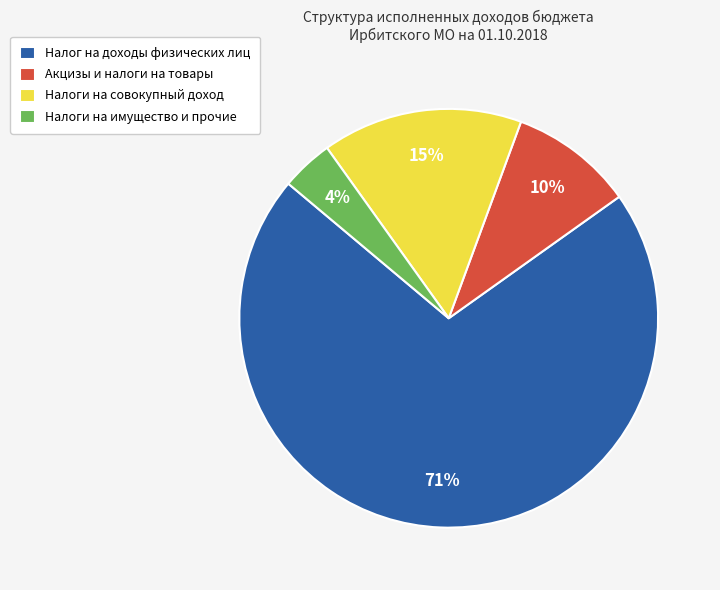

What is the majority slice?

Налог на доходы физических лиц